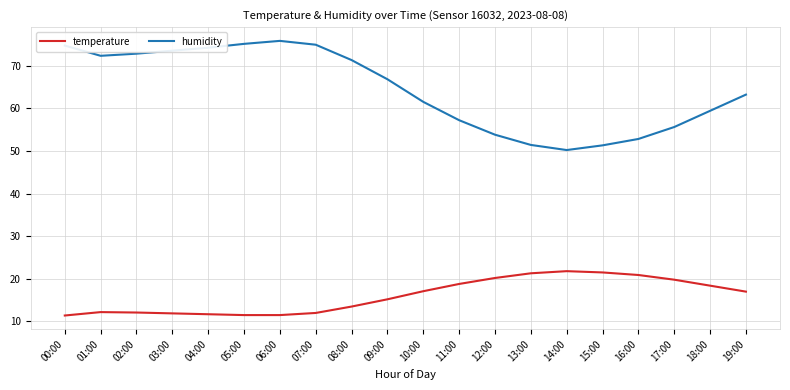

Rank the series at 08:00 from highest to lowest value.

humidity, temperature